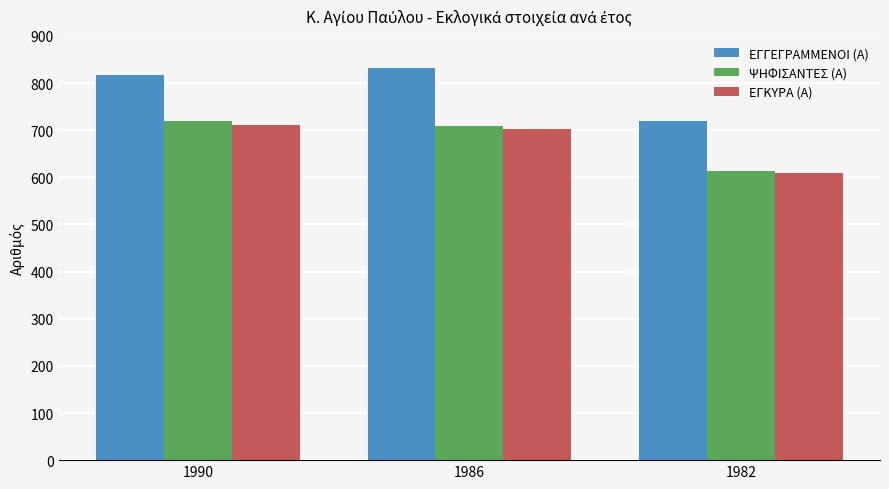

Which category has the highest value across all series?

1986